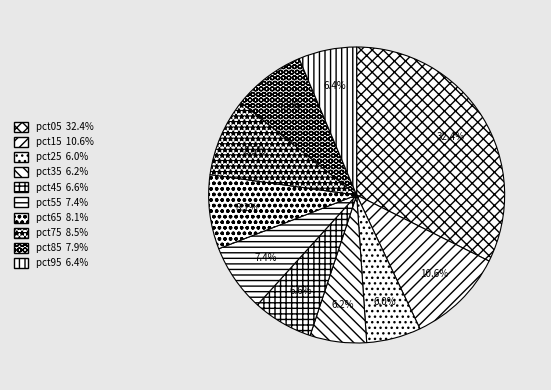

How many segments does this pie chart have?

10